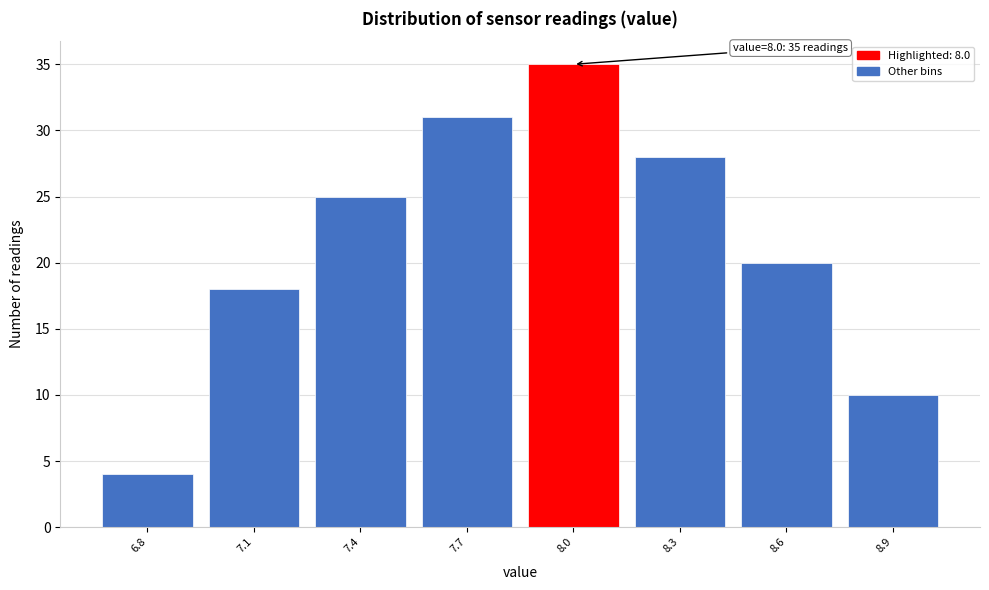

Reading left to right, what are all the values shown in this chart?

4	18	25	31	35	28	20	10